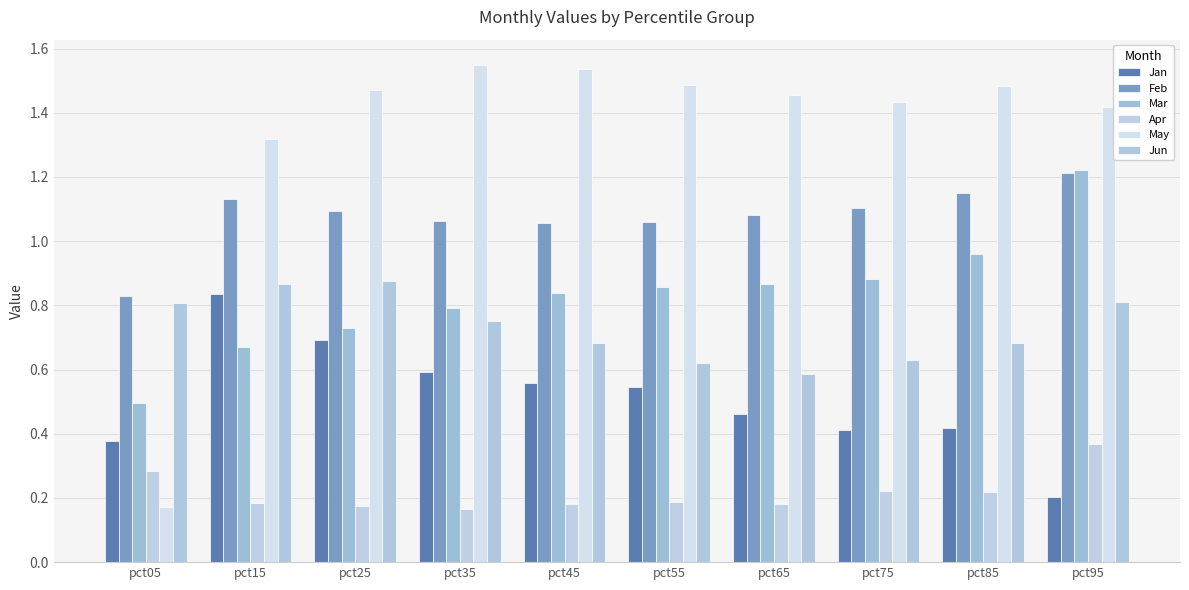

At how many categories does at least one series exceed 1?

9